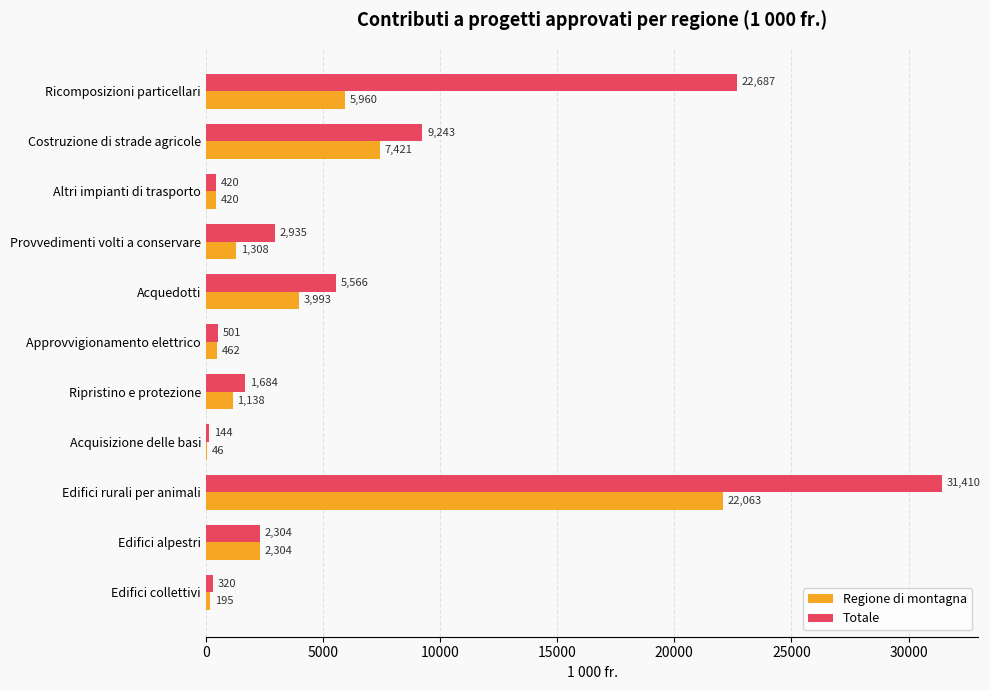

What are all the series names shown in the legend?

Regione di montagna, Totale